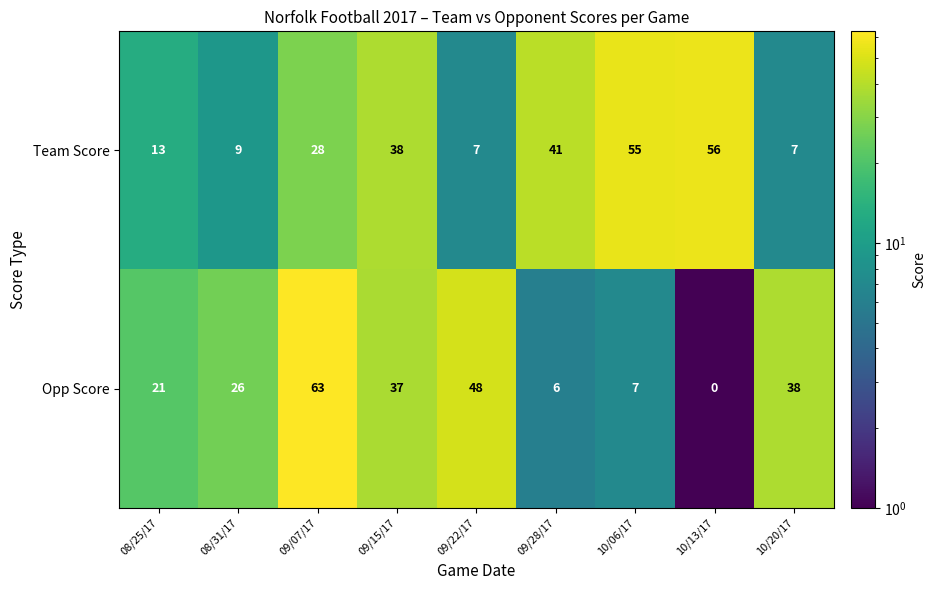

At how many categories does at least one series exceed 57?

1